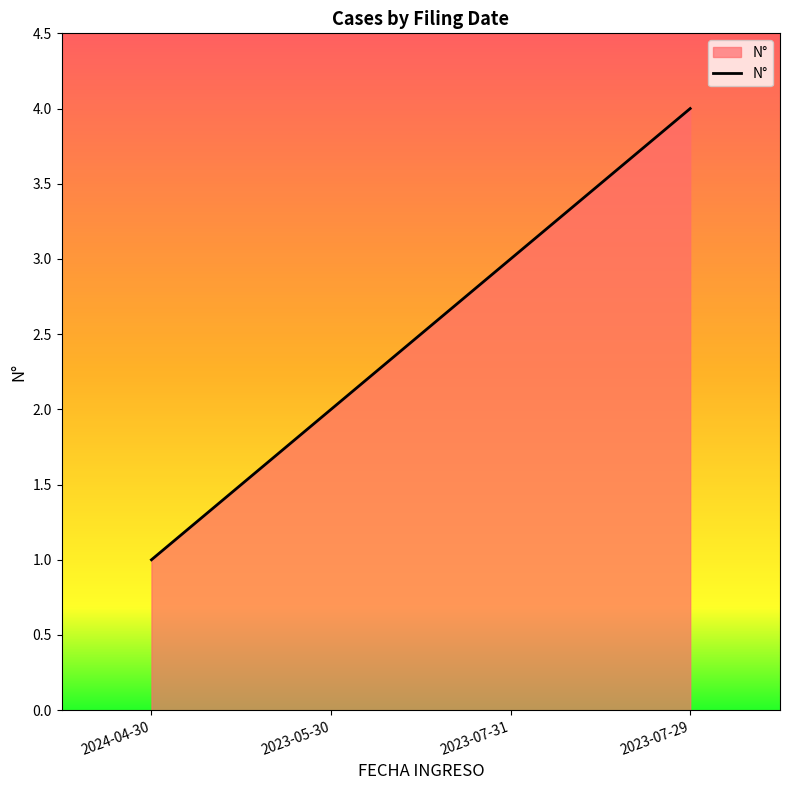

List the labels in order of value, smallest first.

2024-04-30, 2023-05-30, 2023-07-31, 2023-07-29